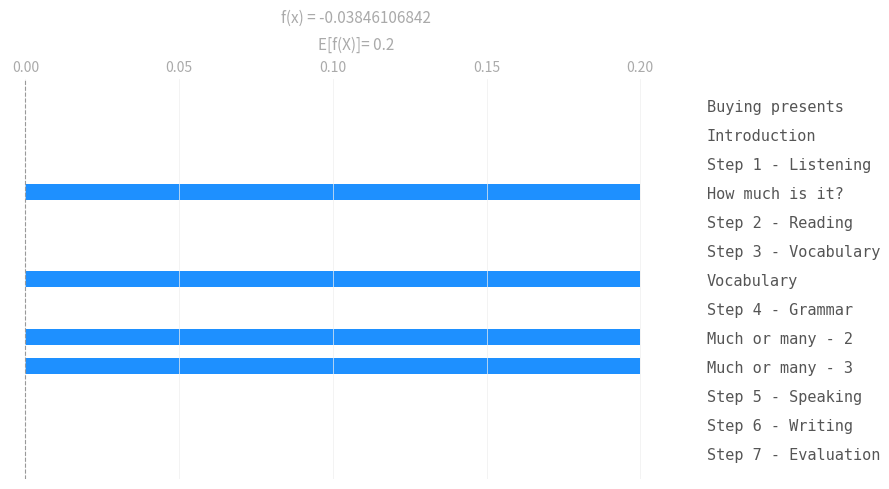

True or false: the data shows 0.0 at Much or many - 2.

False